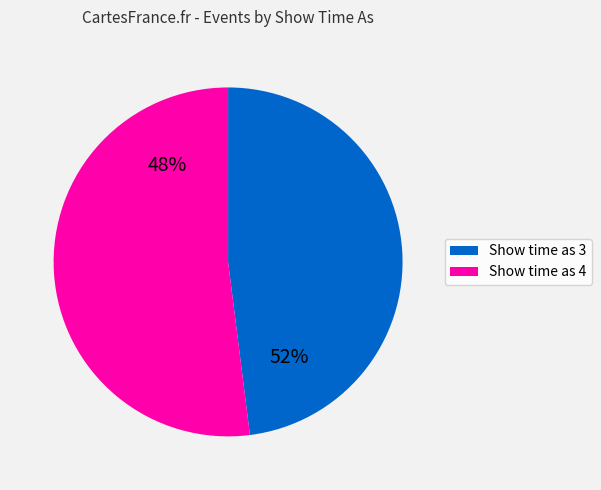

Combined, do Show time as 4 and Show time as 3 account for over 50%?

Yes